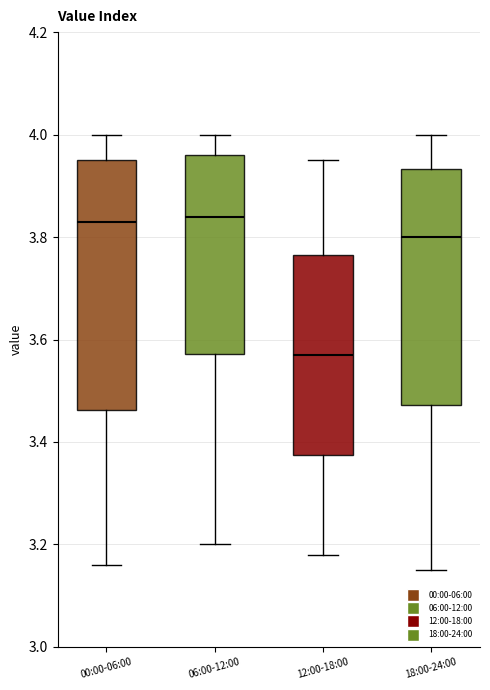

Comparing the boxes themselves (not the whiskers), which one is the tallest?

00:00-06:00